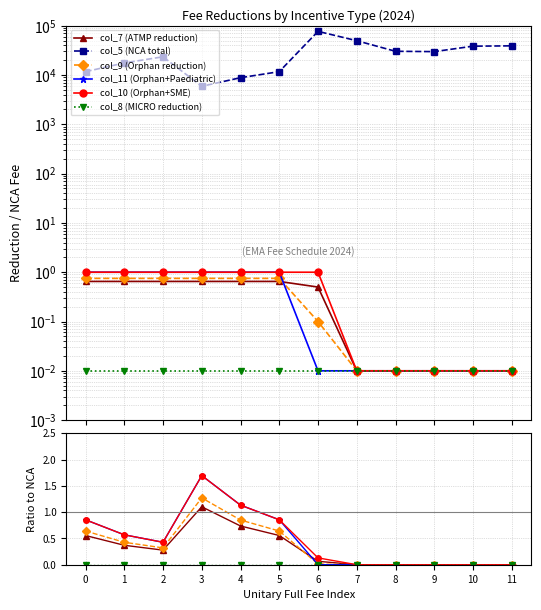

Reading left to right, list all the values displayed in this chart.

col_7 (ATMP reduction): 0=0.6	1=0.4	2=0.3	3=1.1	4=0.7	5=0.6	6=0.1	7=0.0	8=0.0	9=0.0	10=0.0	11=0.0
col_5 (NCA total): 0=11700.0	1=17575.0	2=23425.0	3=5900.0	4=8825.0	5=11700.0	6=76825.0	7=49675.0	8=30300.0	9=29825.0	10=38475.0	11=39075.0
col_9 (Orphan reduction): 0=0.6	1=0.4	2=0.3	3=1.3	4=0.8	5=0.6	6=0.0	7=0.0	8=0.0	9=0.0	10=0.0	11=0.0
col_11 (Orphan+Paediatric): 0=0.9	1=0.6	2=0.4	3=1.7	4=1.1	5=0.9	6=0.0	7=0.0	8=0.0	9=0.0	10=0.0	11=0.0
col_10 (Orphan+SME): 0=0.9	1=0.6	2=0.4	3=1.7	4=1.1	5=0.9	6=0.1	7=0.0	8=0.0	9=0.0	10=0.0	11=0.0
col_8 (MICRO reduction): 0=0.0	1=0.0	2=0.0	3=0.0	4=0.0	5=0.0	6=0.0	7=0.0	8=0.0	9=0.0	10=0.0	11=0.0